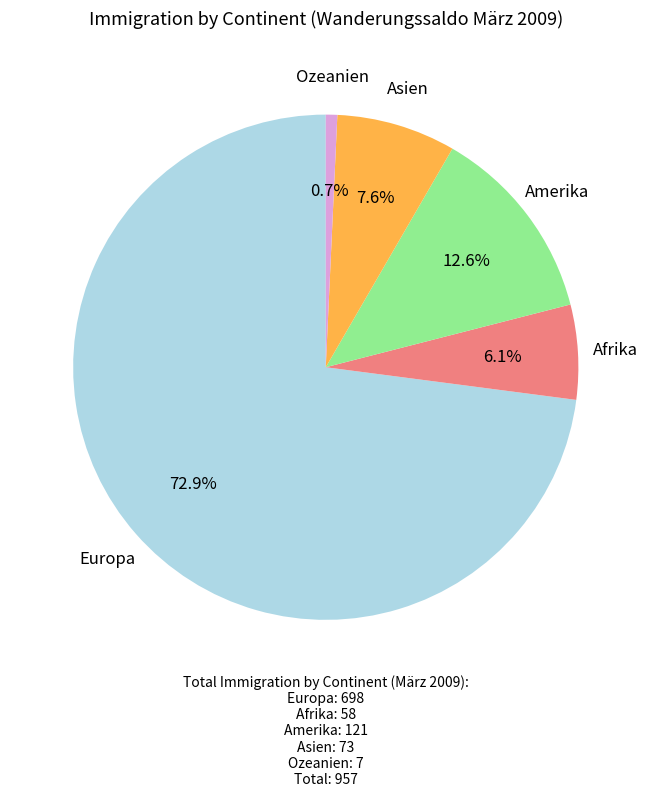

How many segments does this pie chart have?

5